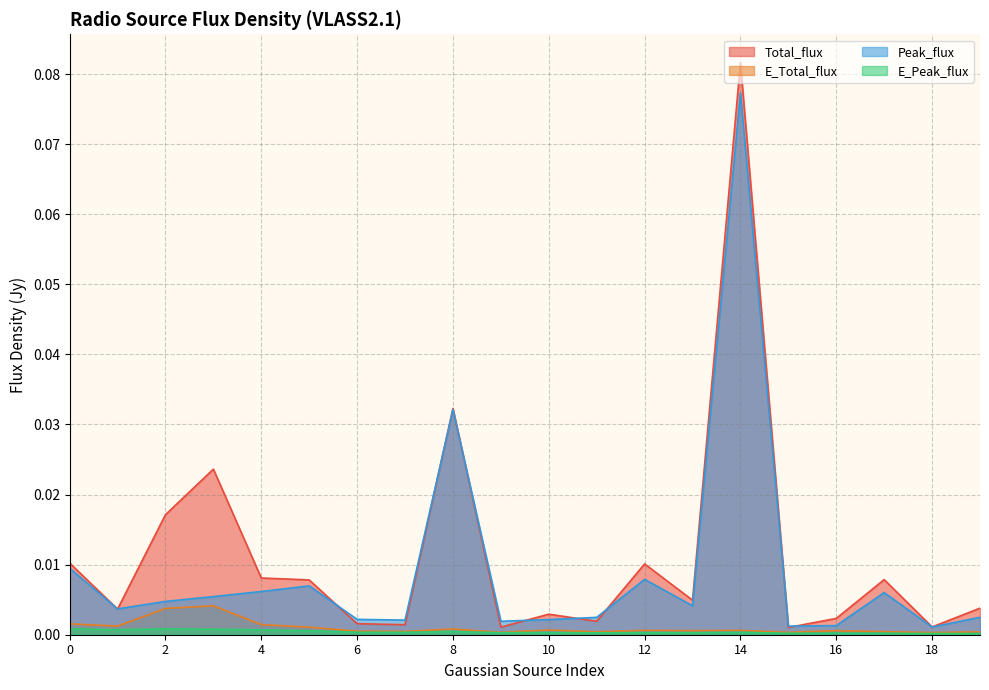

Is it true that E_Peak_flux equals 0.0 at 0?

True